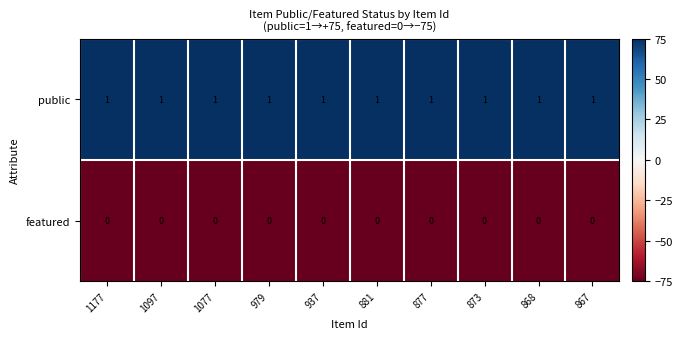

Is it true that public equals 0 at 1177?

False